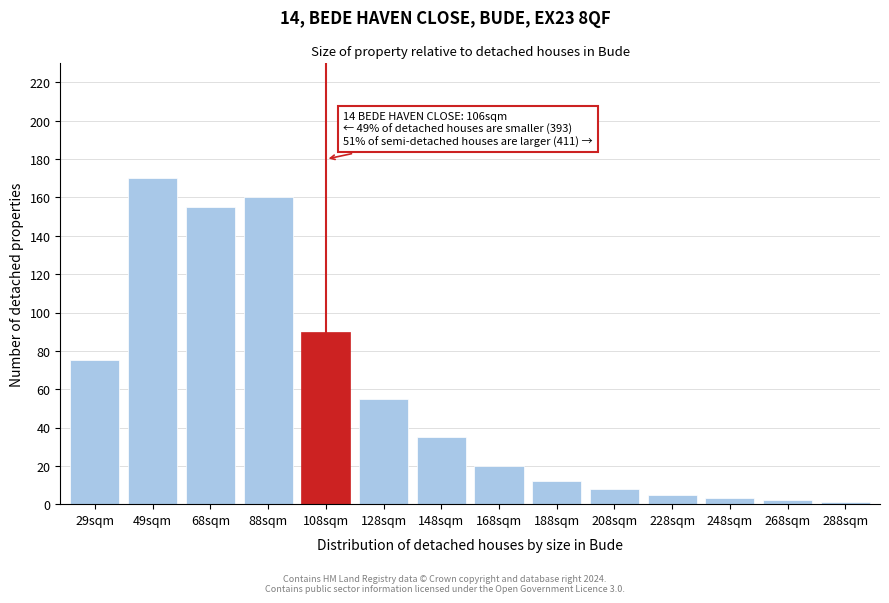

Reading left to right, what are all the values shown in this chart?

75	170	155	160	90	55	35	20	12	8	5	3	2	1